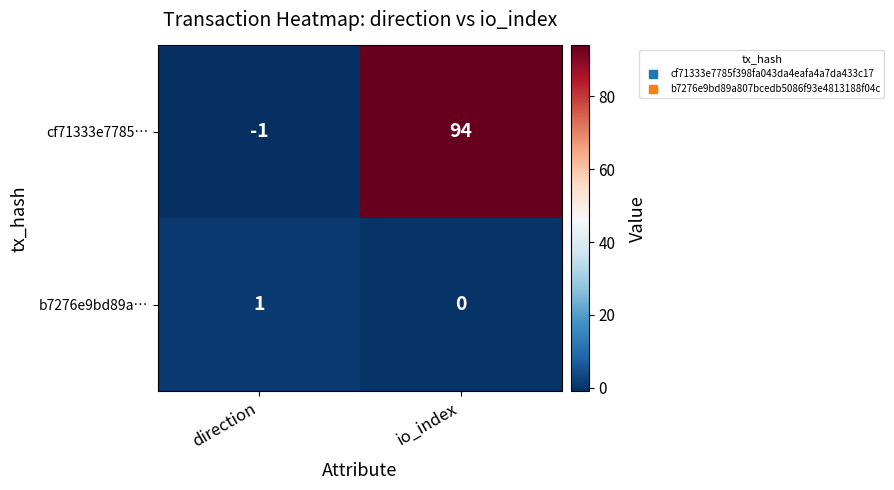

The value of b7276e9bd89a… at io_index is 0. True or false?

True